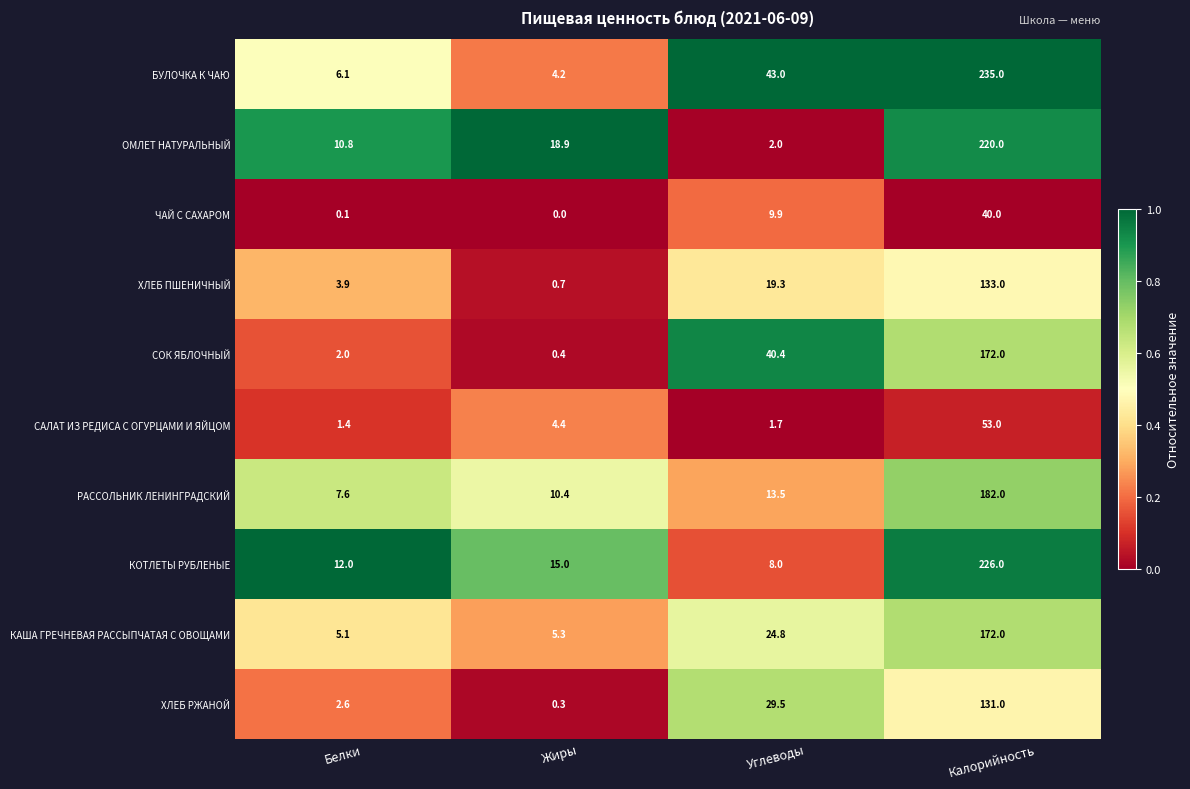

True or false: КАША ГРЕЧНЕВАЯ РАССЫПЧАТАЯ С ОВОЩАМИ has a value of 24.8 at Углеводы.

True